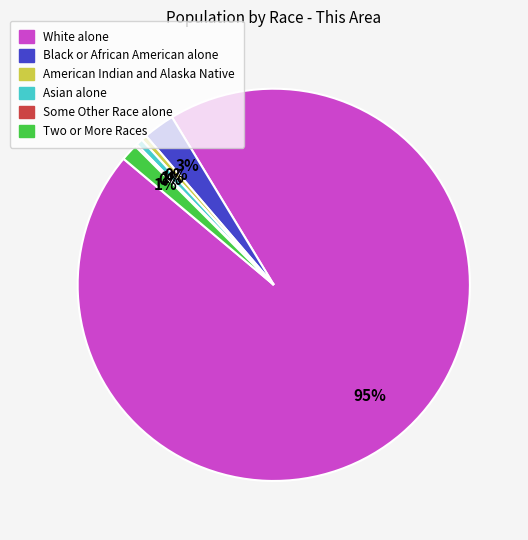

To the nearest percent, what portion does Asian alone represent?

1%